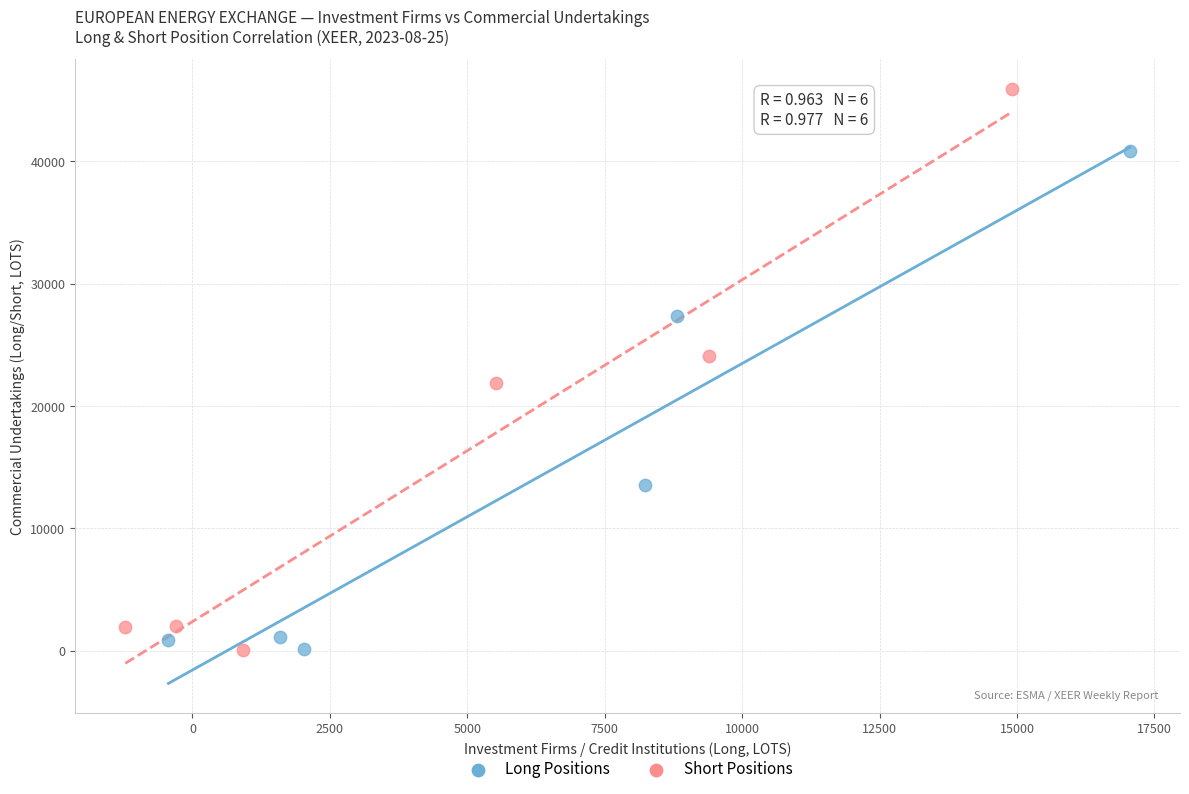

Which series contains the highest Y value?

Short Positions